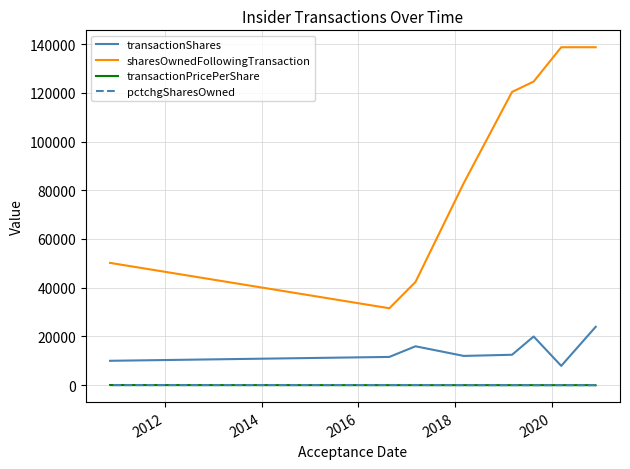

True or false: sharesOwnedFollowingTransaction and transactionPricePerShare cross at least once.

False